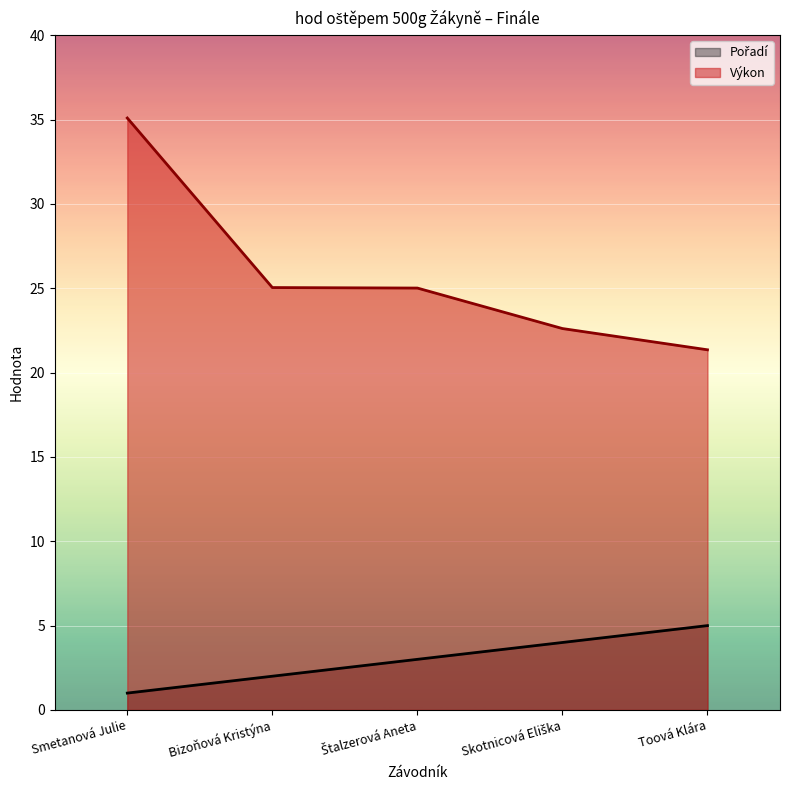

What is the approximate value of Výkon at Bizoňová Kristýna?

25.0